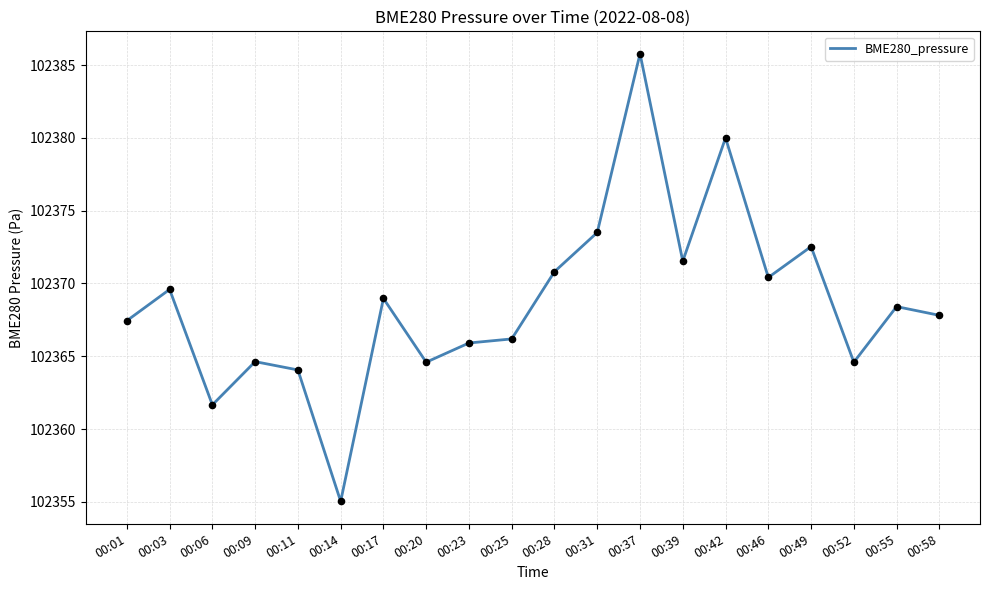

Which has a higher value, 00:37 or 00:23?

00:37